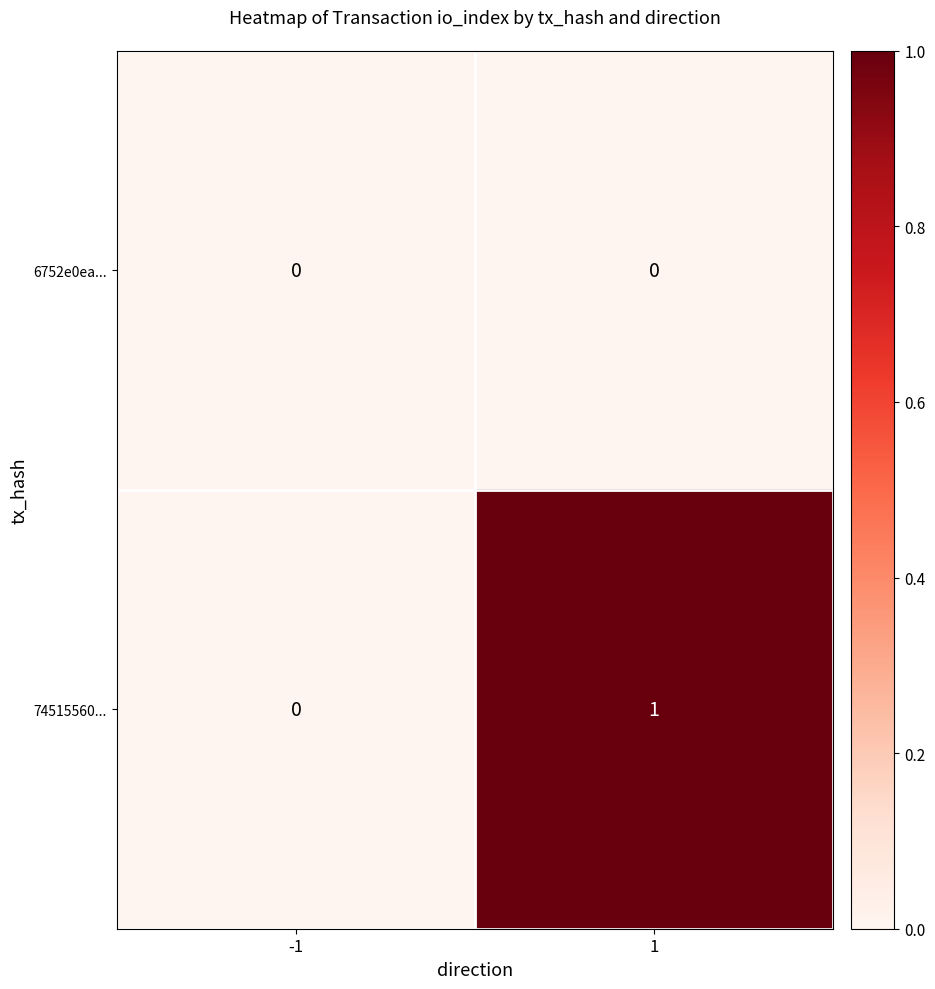

Reading left to right, transcribe all the data shown in this chart.

6752e0ea...: -1=0	1=0
74515560...: -1=0	1=1